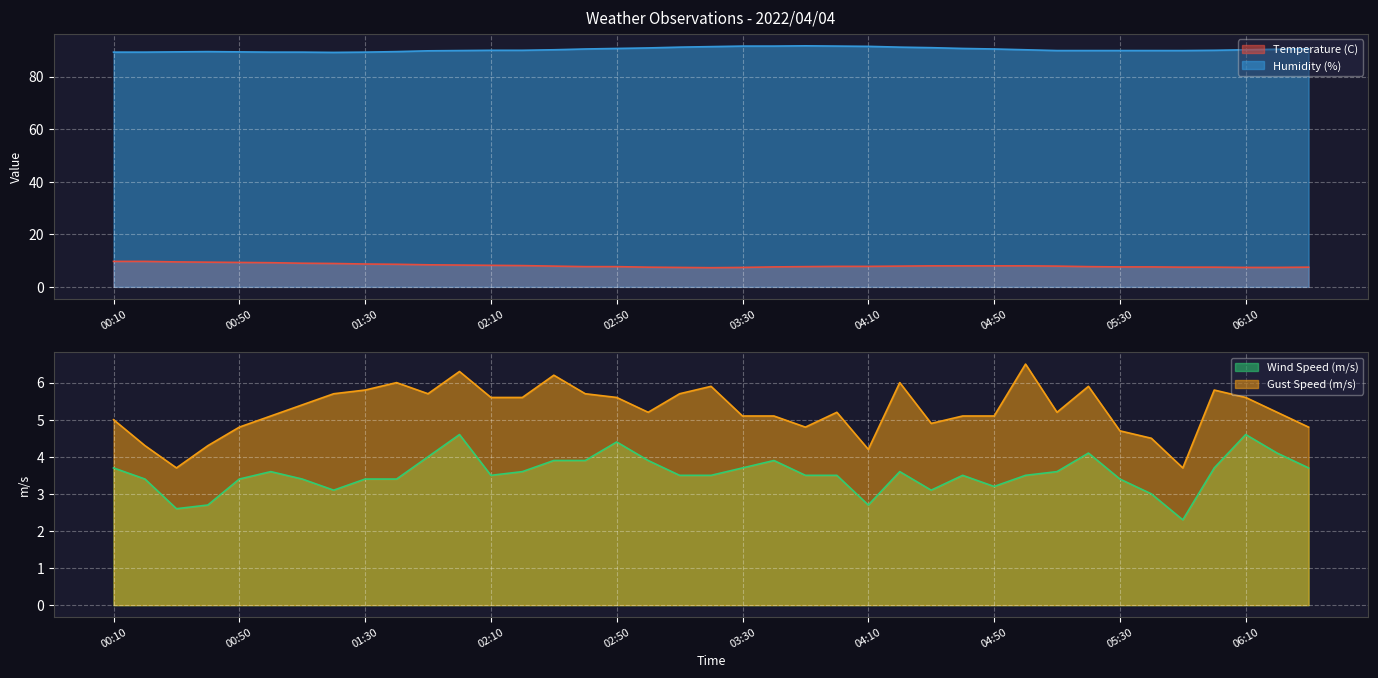

Which series has the largest total across all categories?

Humidity (%)